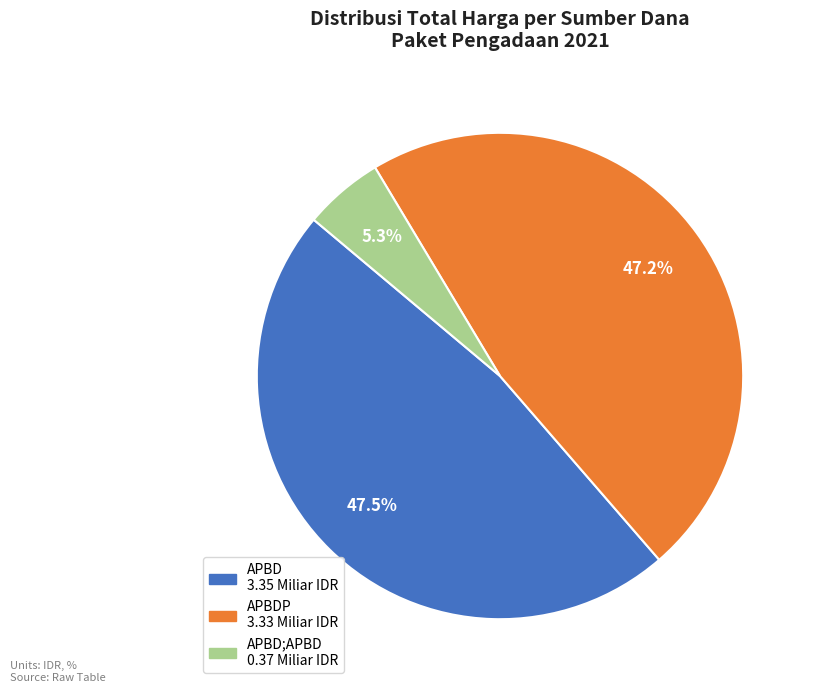

Is there a majority slice in this chart?

No